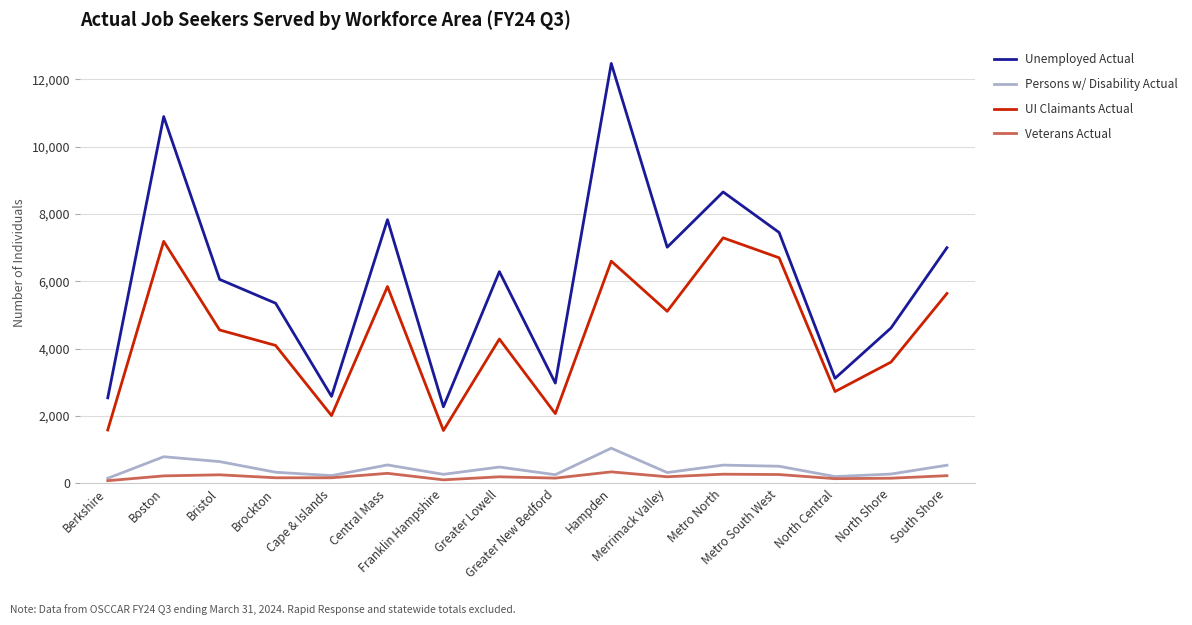

Rank the series by their maximum value, from lowest to highest.

Veterans Actual, Persons w/ Disability Actual, UI Claimants Actual, Unemployed Actual